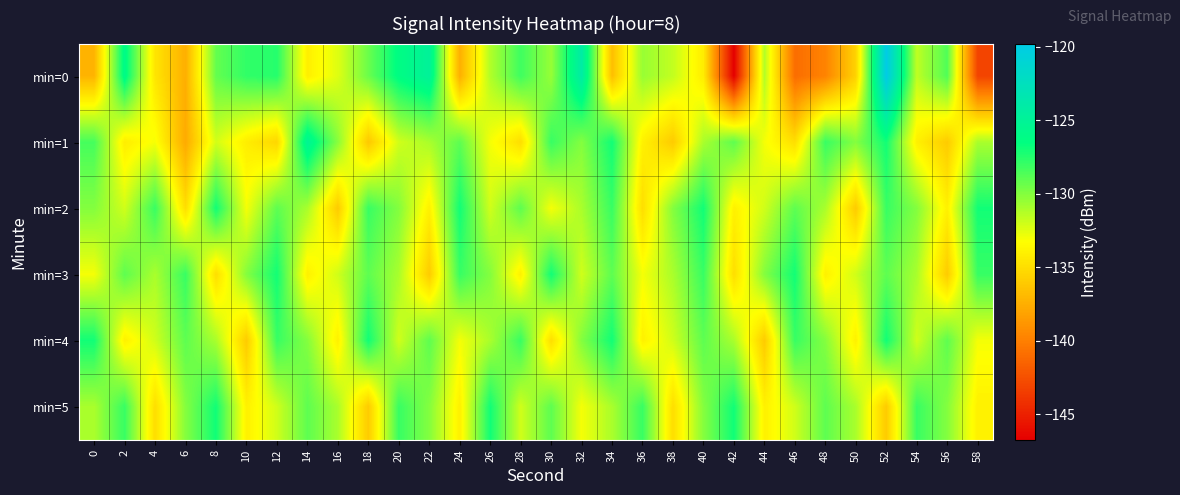

Count the number of data series in this chart.

6